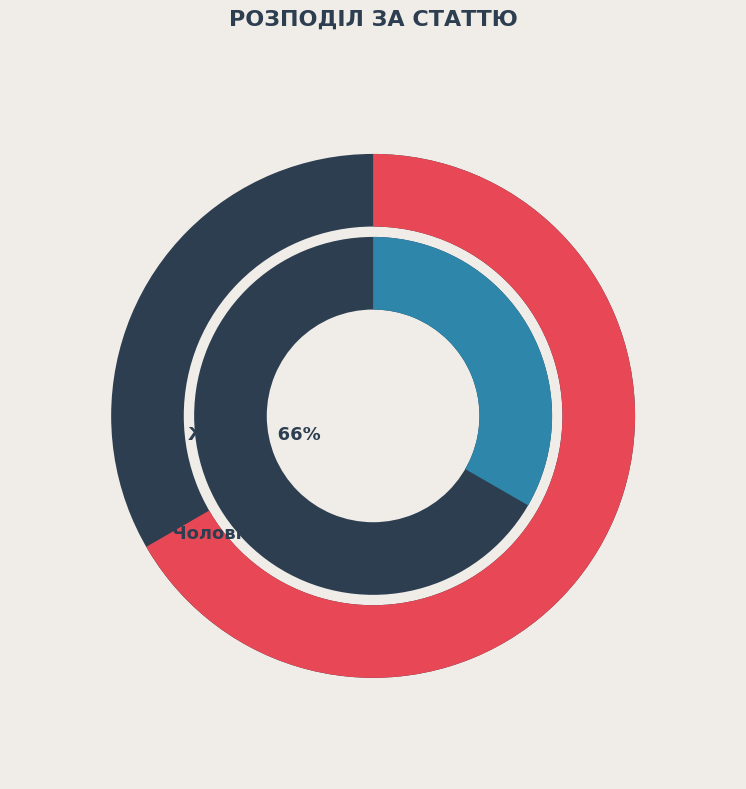

To the nearest percent, what is the difference between the Жіноча and Чоловіча slice percentages?

33%